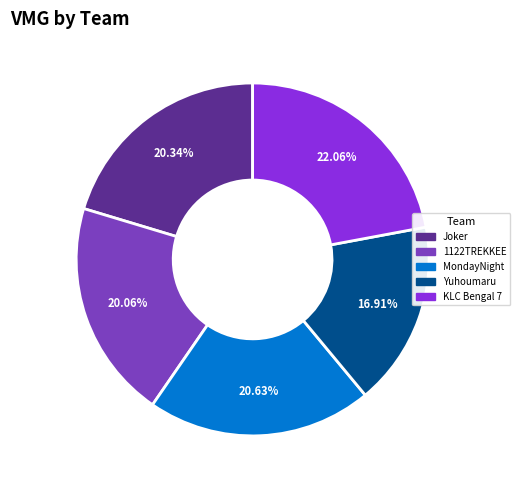

What is the ratio of the value at MondayNight to the value at Joker?

1.0